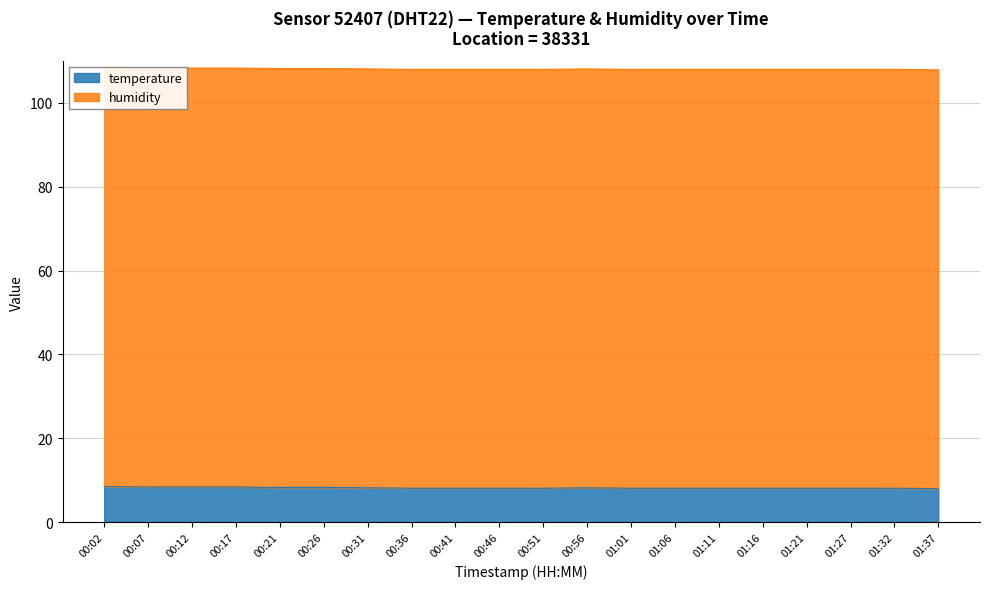

How many data points are less than 108?

1